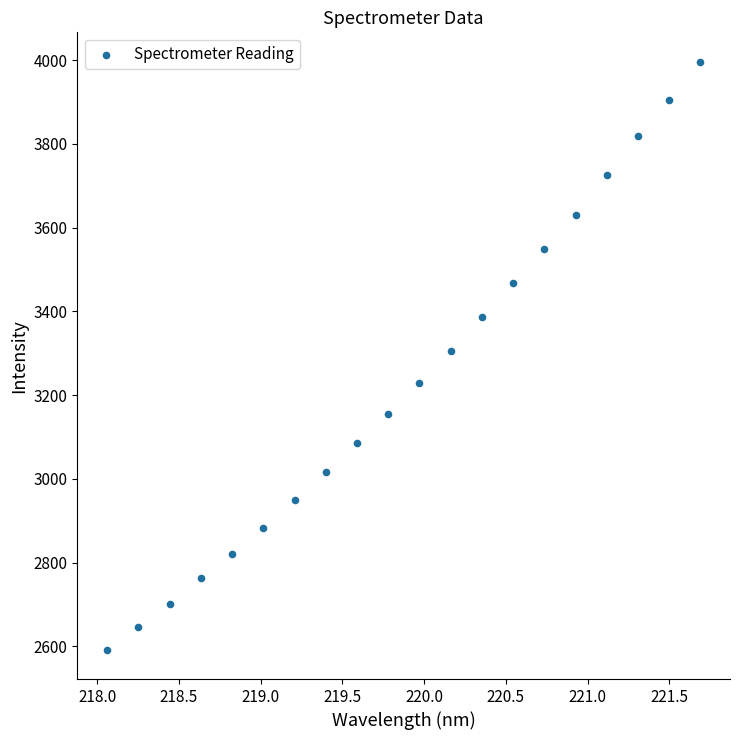

What is the range of Y values (max minus min)?

1403.7